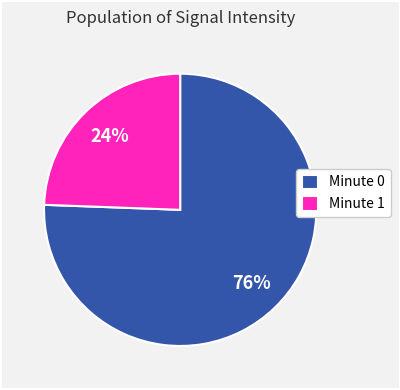

Do Minute 0 and Minute 1 together represent more than half of the pie?

Yes